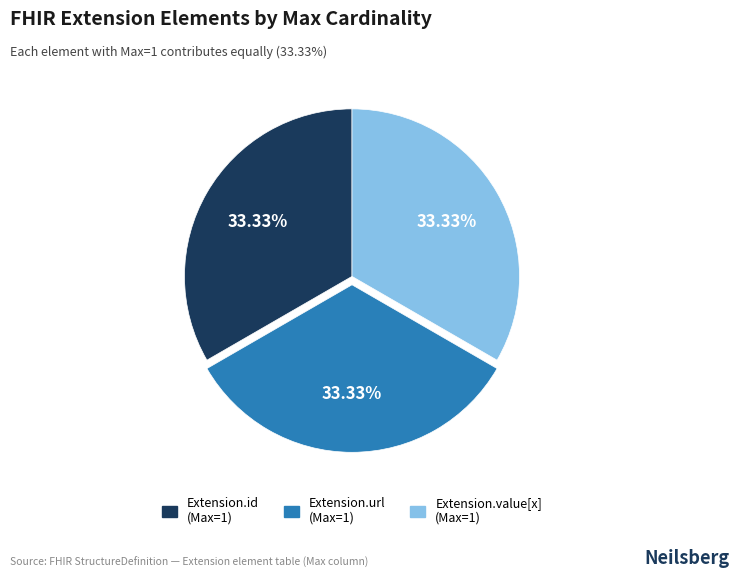

Is there a majority slice in this chart?

No